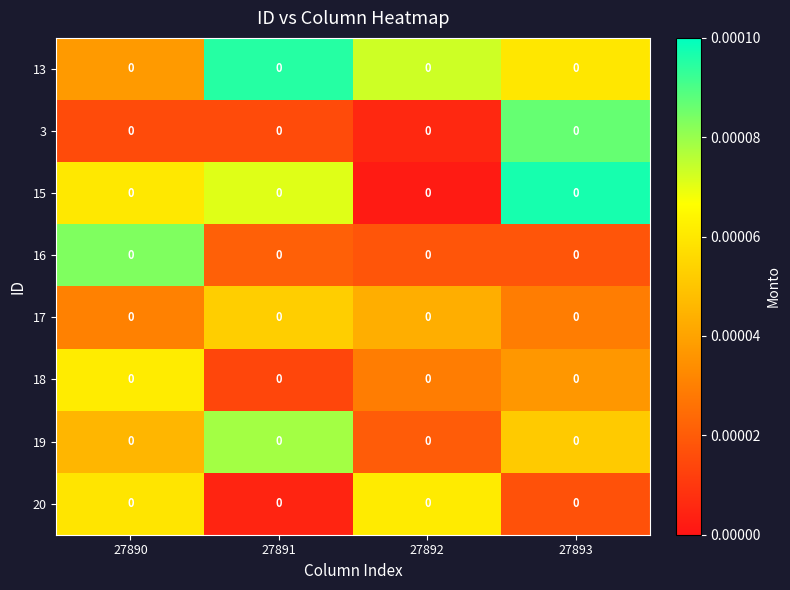

At which label is 19 closest to 0?

27892